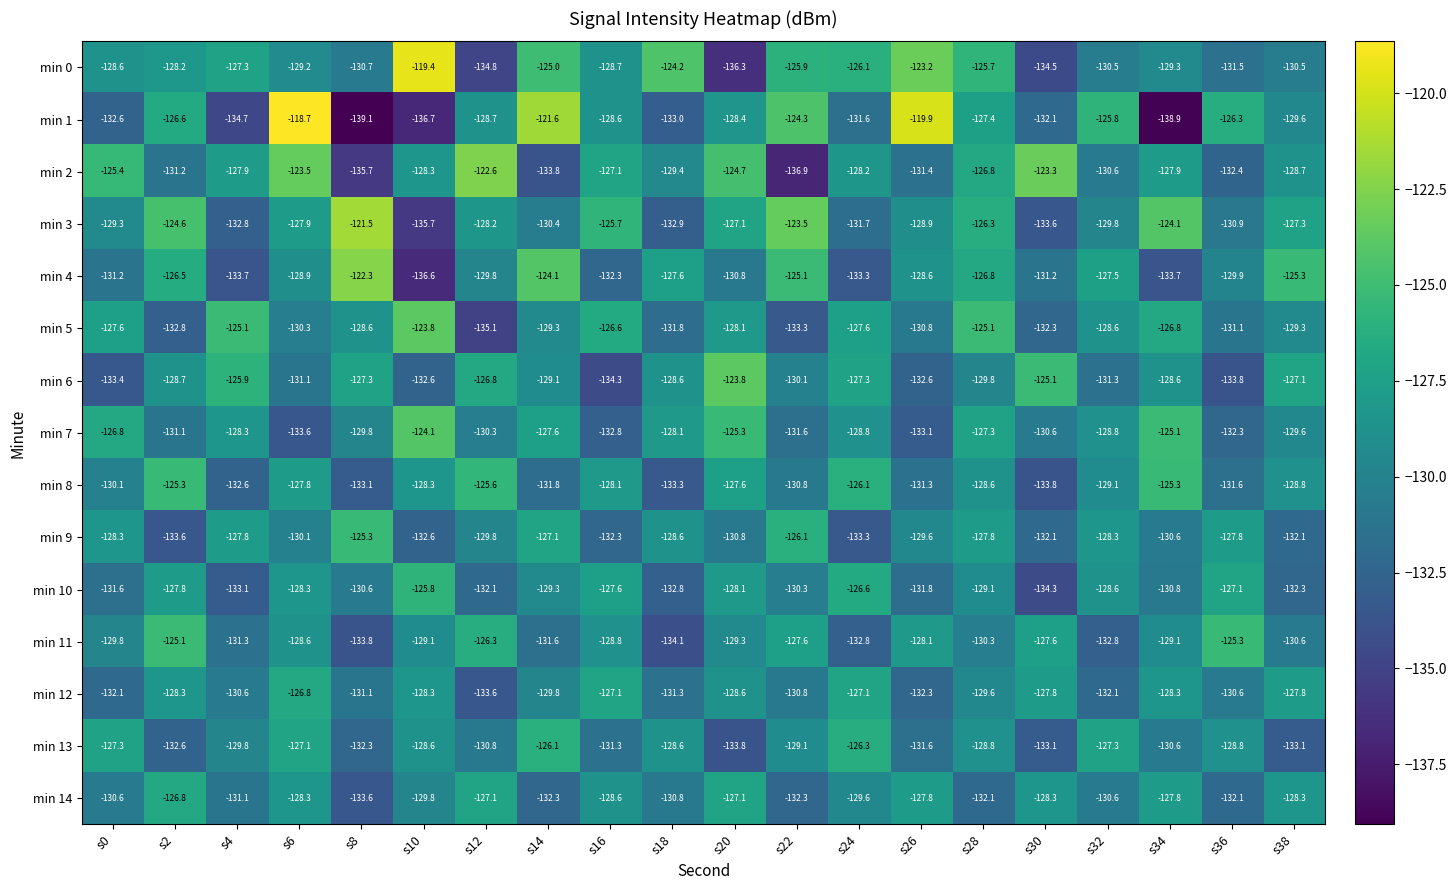

Is the value of min 10 at s28 greater than the value of min 4 at s20?

Yes